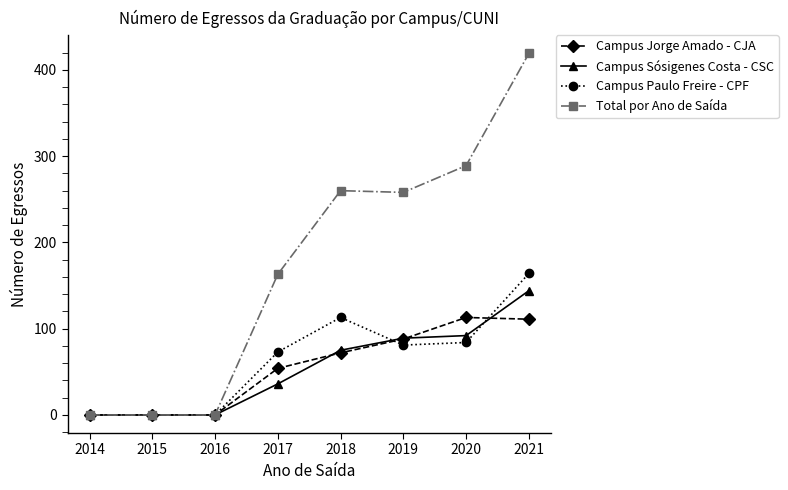

List the series in order of their peak value, highest first.

Total por Ano de Saída, Campus Paulo Freire - CPF, Campus Sósigenes Costa - CSC, Campus Jorge Amado - CJA